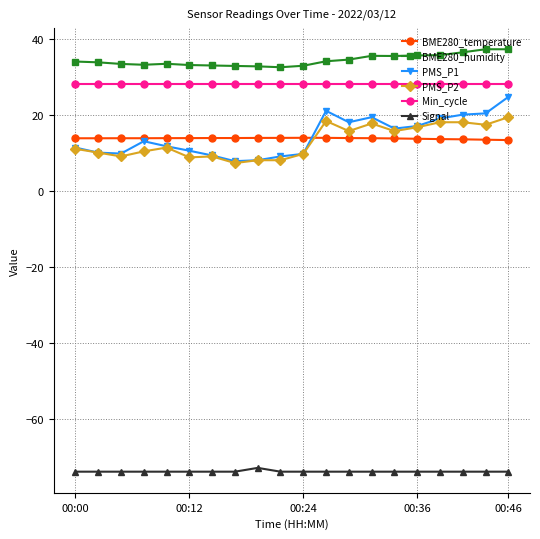

What is the smallest value displayed?

-74.0